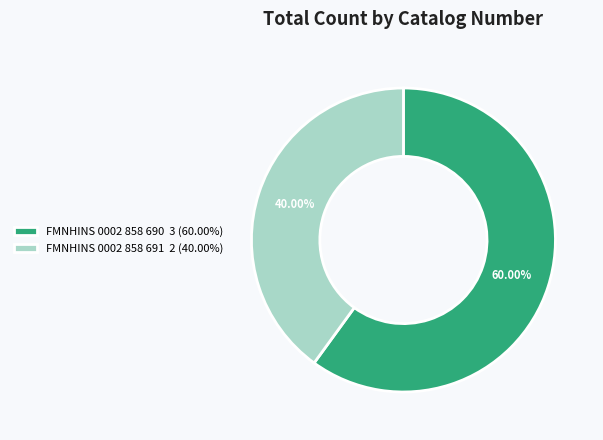

Is there a majority slice in this chart?

Yes